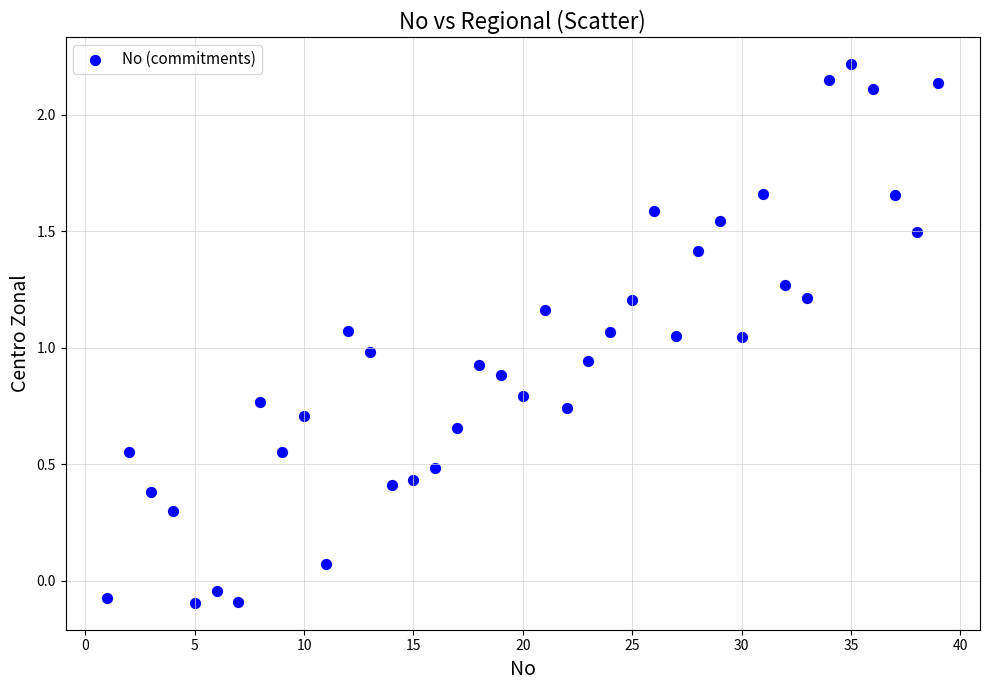

What is the range of X values (max minus min)?

38.0